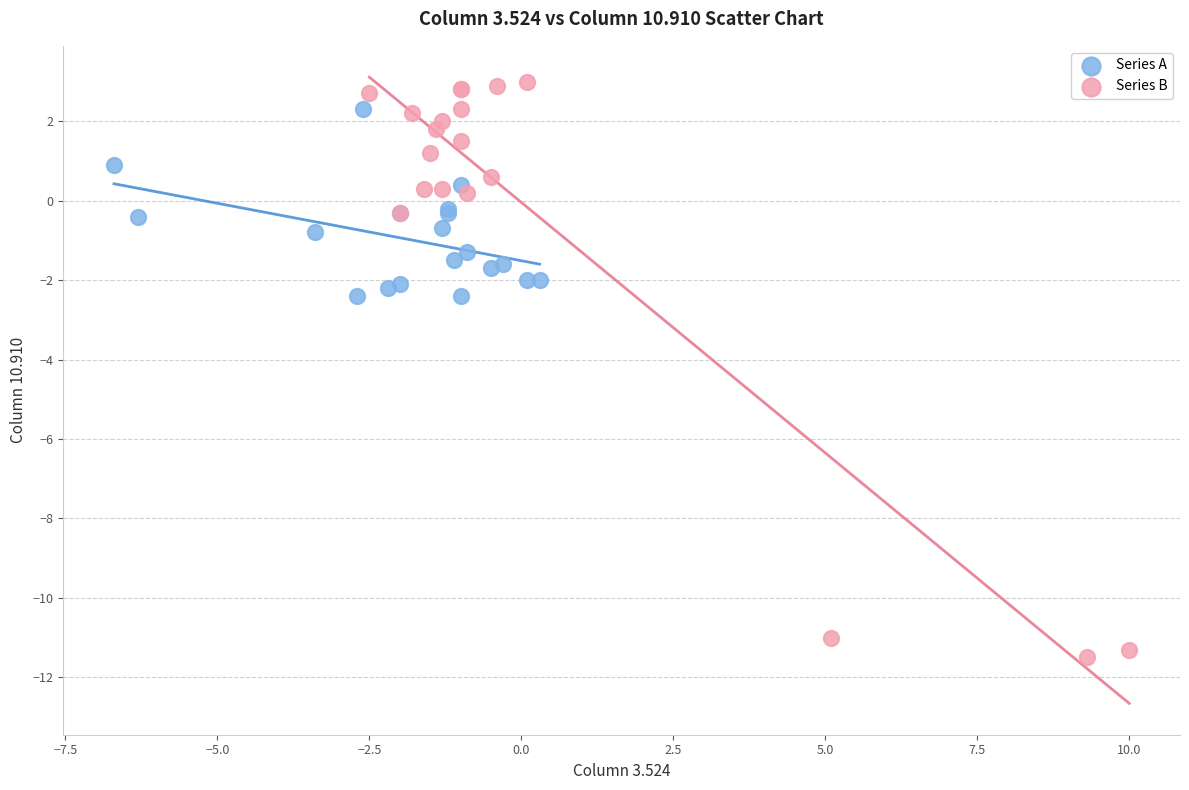

Which series contains the lowest Y value?

Series B